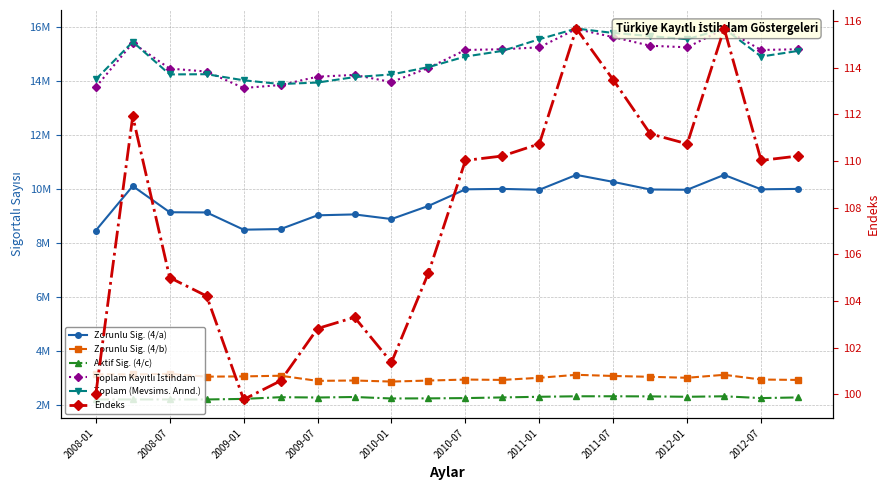

What is the average value of the Toplam (Mevsims. Arınd.) series?

14853670.3